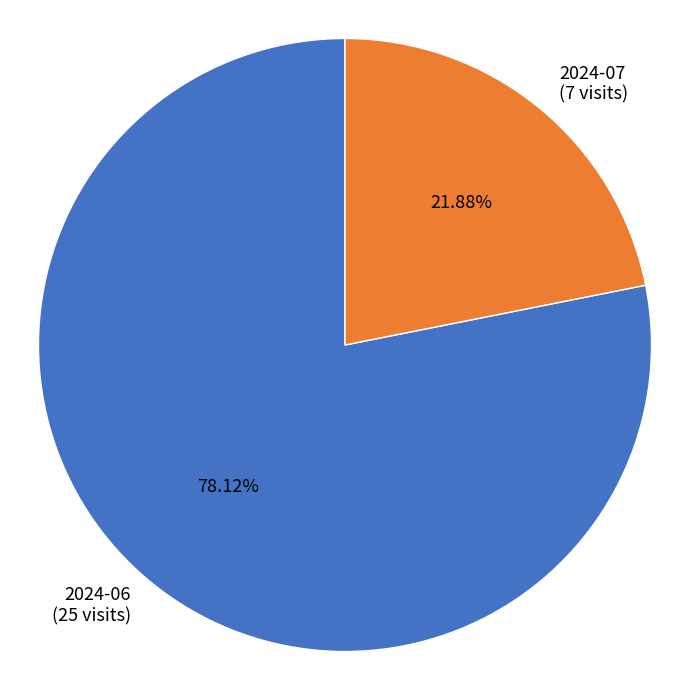

To the nearest percent, what is the difference between the largest and smallest slice percentages?

56%